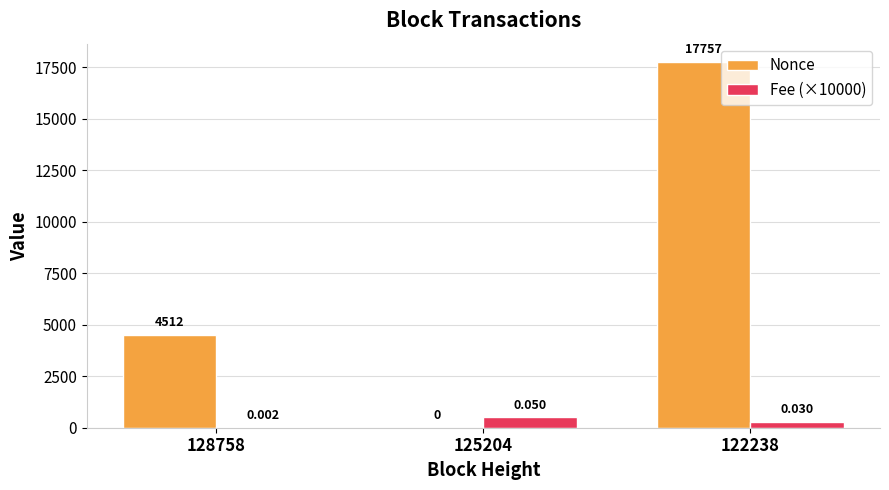

What is the approximate value of Fee (×10000) at 125204, to the nearest 5?

500